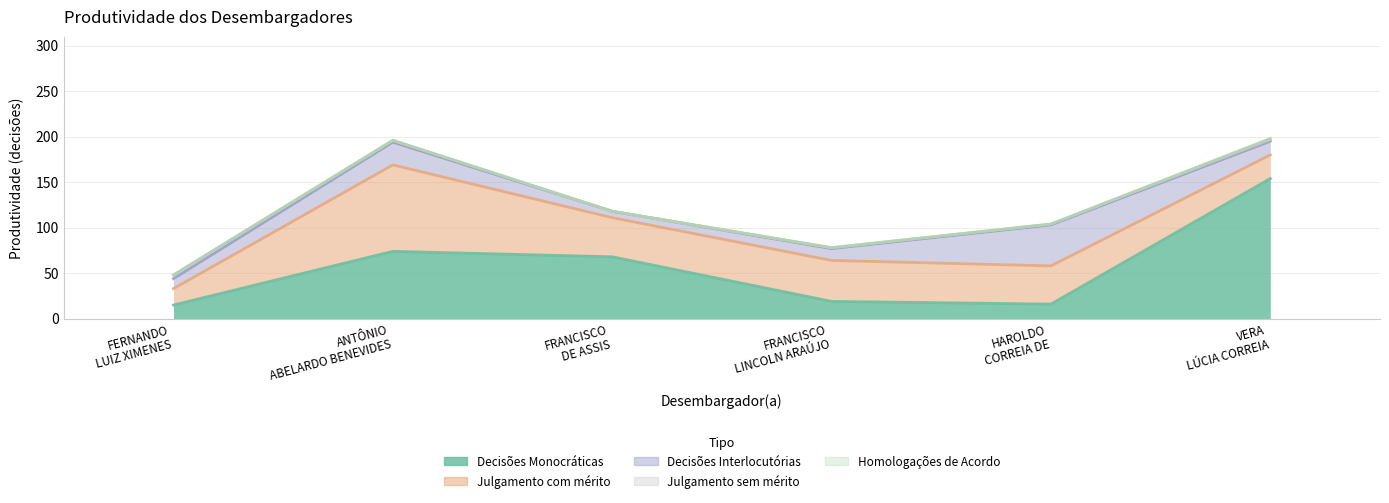

List the series in order of their peak value, lowest first.

Homologações de Acordo, Julgamento sem mérito, Decisões Interlocutórias, Julgamento com mérito, Decisões Monocráticas